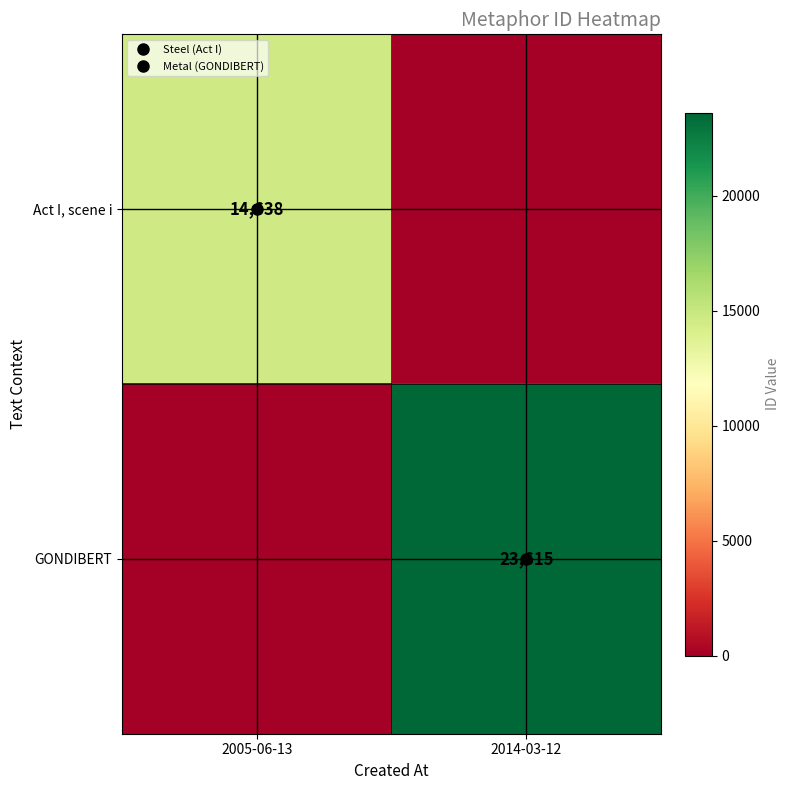

Is the value of Act I, scene i at 2014-03-12 greater than the value of GONDIBERT at 2014-03-12?

No